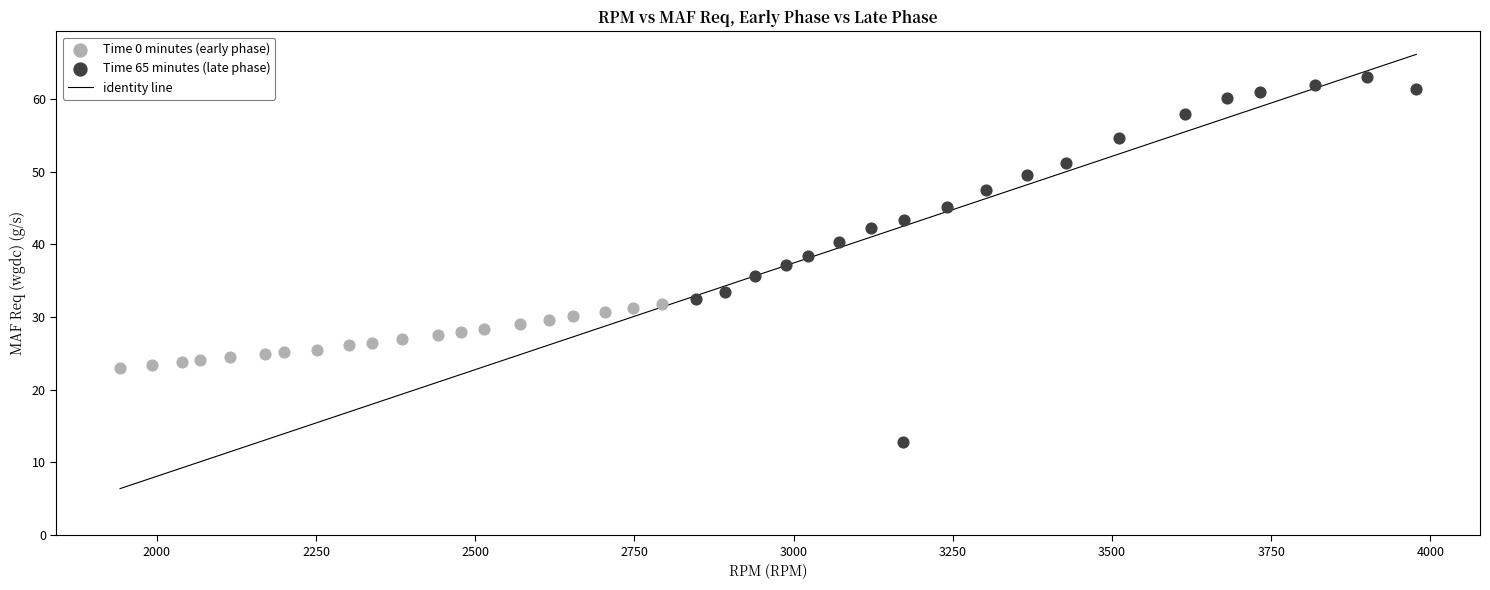

Which series contains the highest Y value?

Time 65 minutes (late phase)